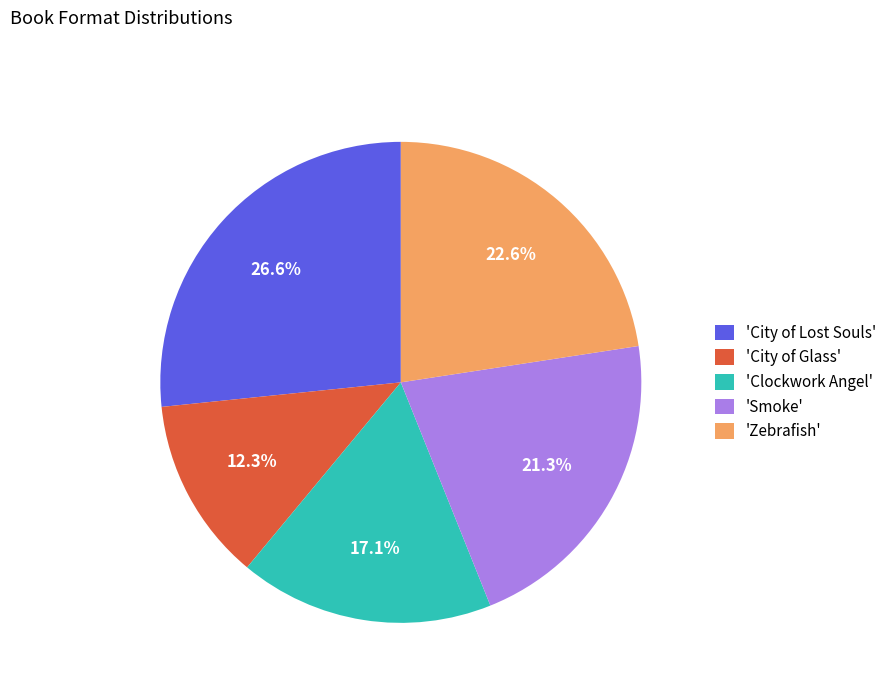

To the nearest percent, what is the average slice percentage?

20%